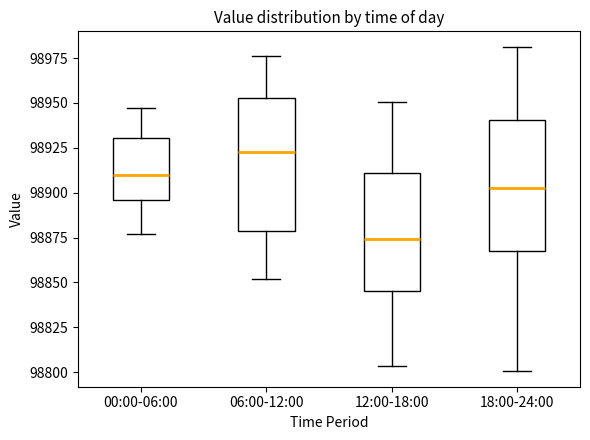

Reading left to right, transcribe this box plot: for each box, give where its median line is, the range the box spans, and where its two whiskers end, as read against the y-axis. The values are not printed on the chart, so give them approximately, as read against the axis.

00:00-06:00: median 98910, box 98895 to 98930, whiskers 98875 to 98945
06:00-12:00: median 98925, box 98880 to 98955, whiskers 98850 to 98975
12:00-18:00: median 98875, box 98845 to 98910, whiskers 98805 to 98950
18:00-24:00: median 98905, box 98865 to 98940, whiskers 98800 to 98980